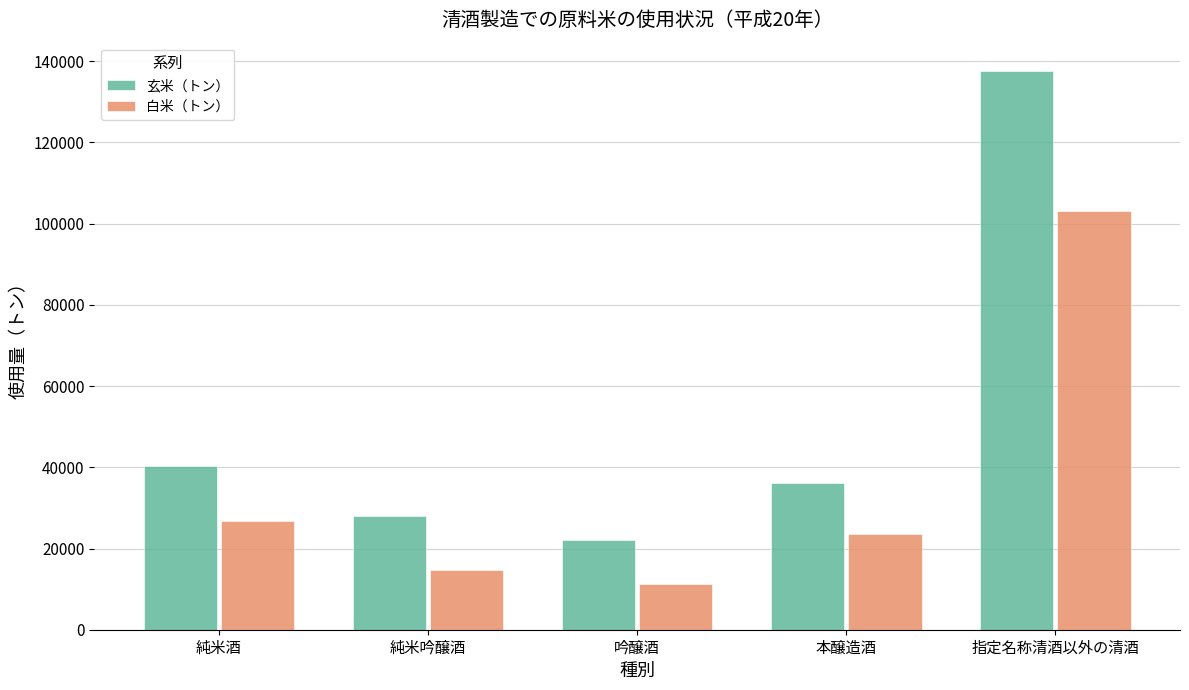

List the labels in order of 玄米（トン） value, largest first.

指定名称清酒以外の清酒, 純米酒, 本醸造酒, 純米吟醸酒, 吟醸酒